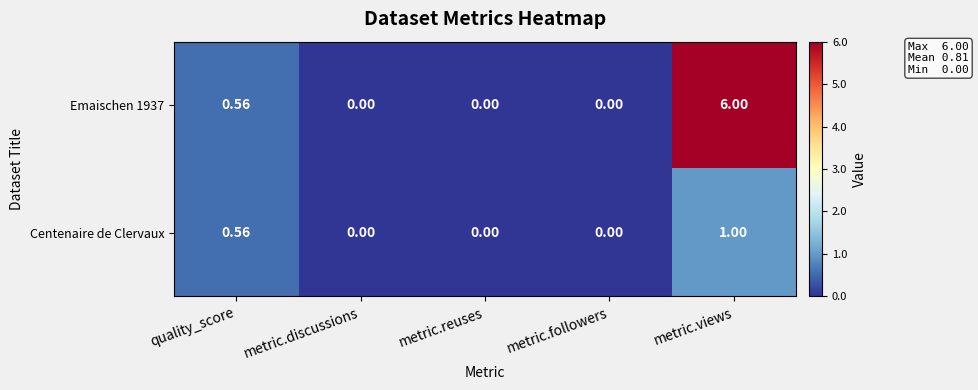

Which category has the highest value across all series?

metric.views